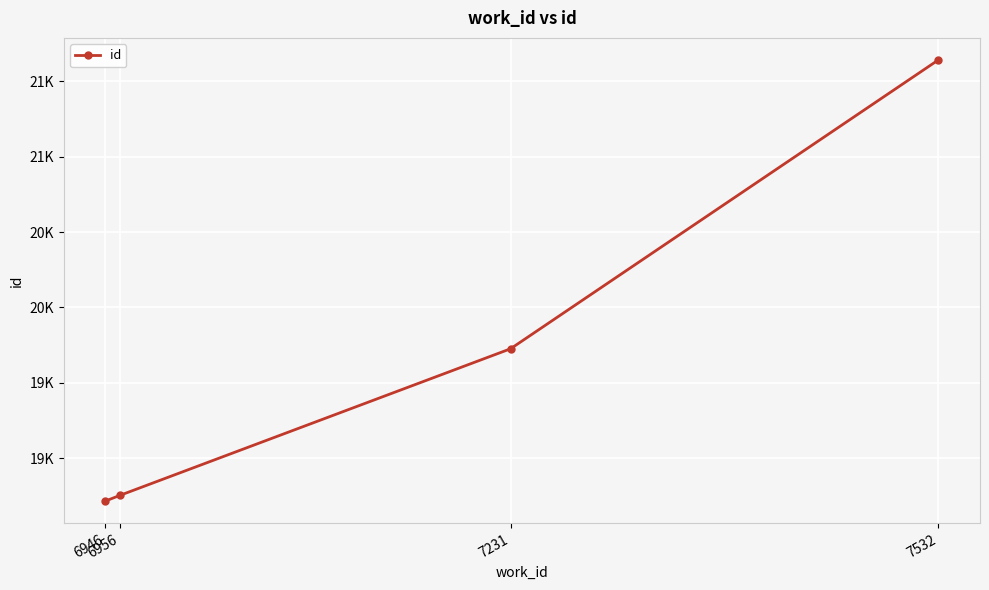

How many values exceed 19726?

1